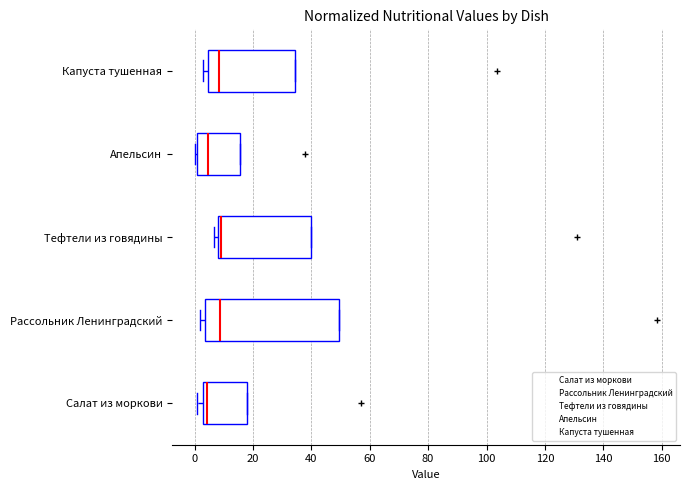

Where is the right edge of the box for Капуста тушенная on the x-axis? The values are not printed on the chart, so give them approximately, as read against the axis.

34